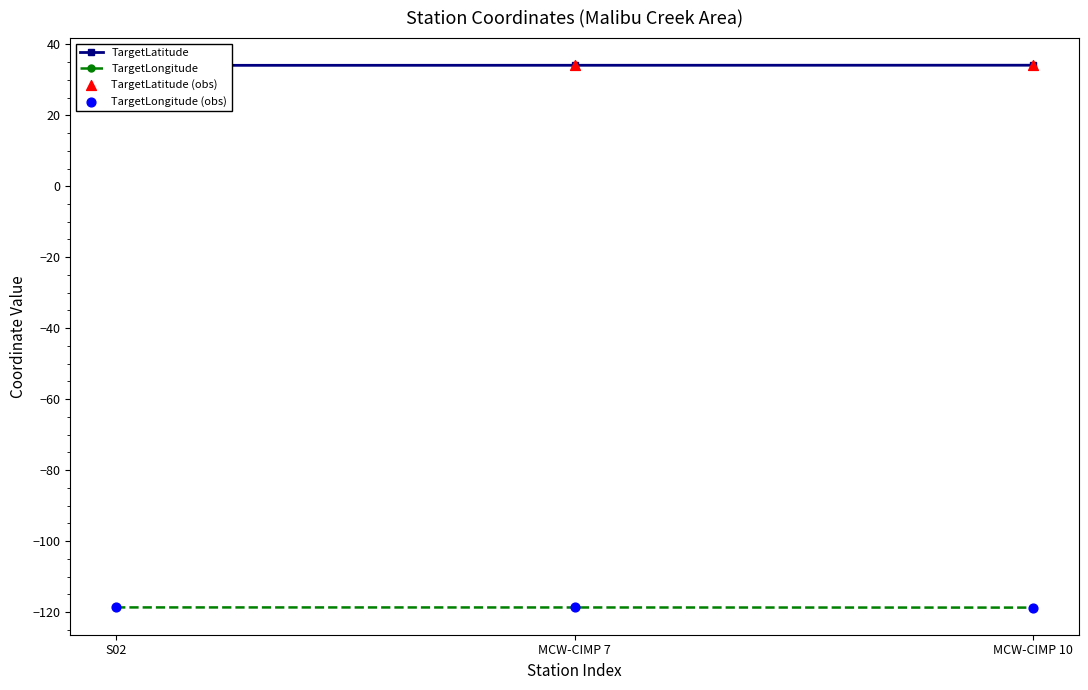

Which series has the largest Y range (max minus min)?

TargetLongitude